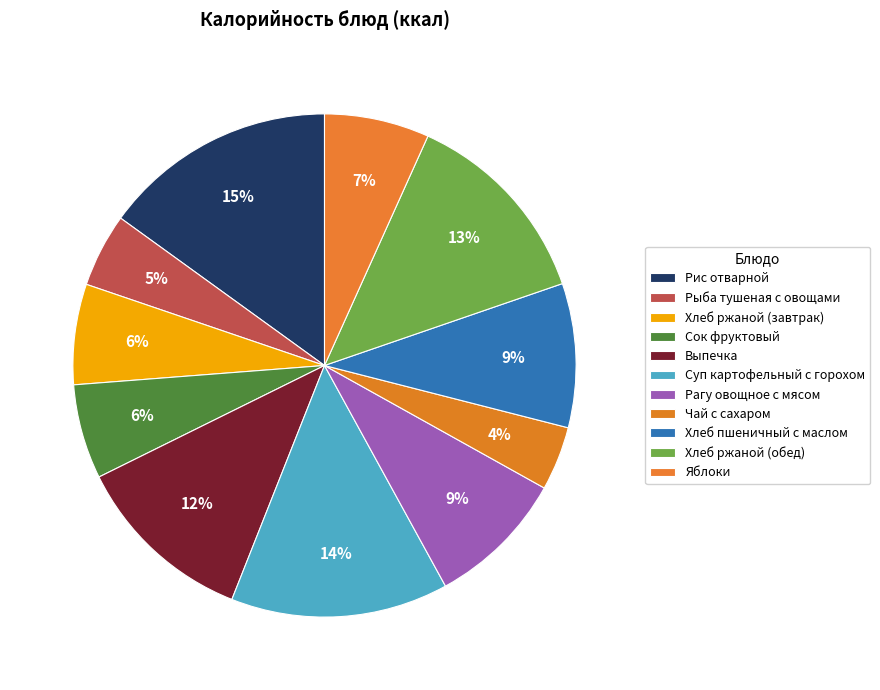

Approximately how many times larger is the value at Выпечка compared to Хлеб ржаной (обед)?

0.9